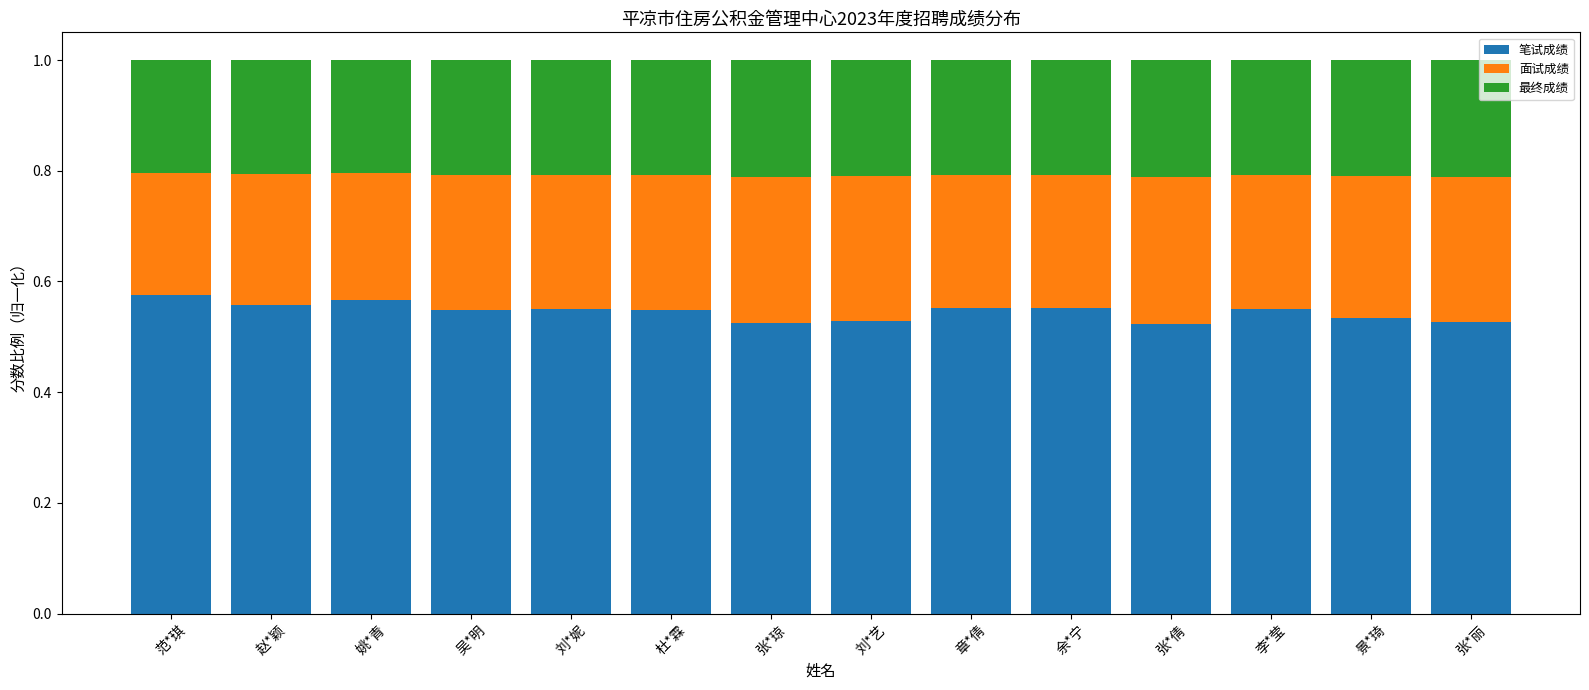

True or false: 笔试成绩 has a value of 0.9 at 景*琦.

False